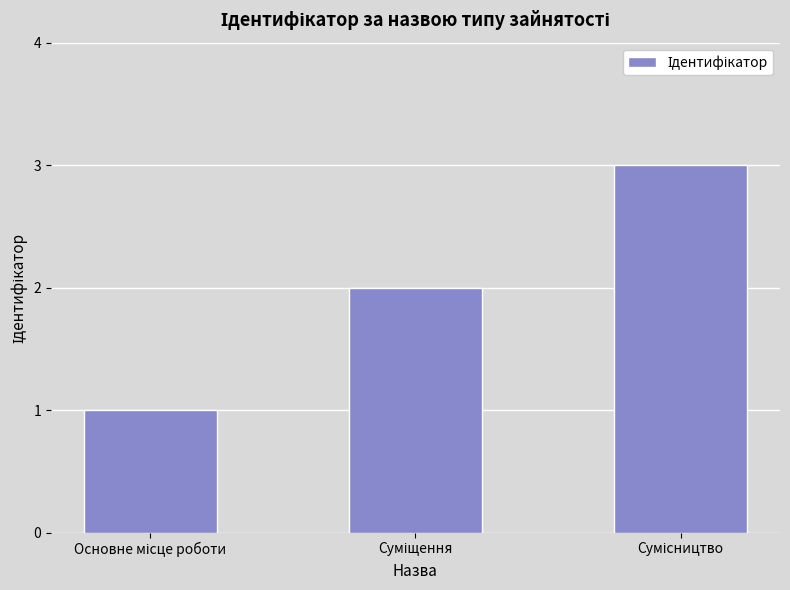

What is the maximum value shown in the chart?

3